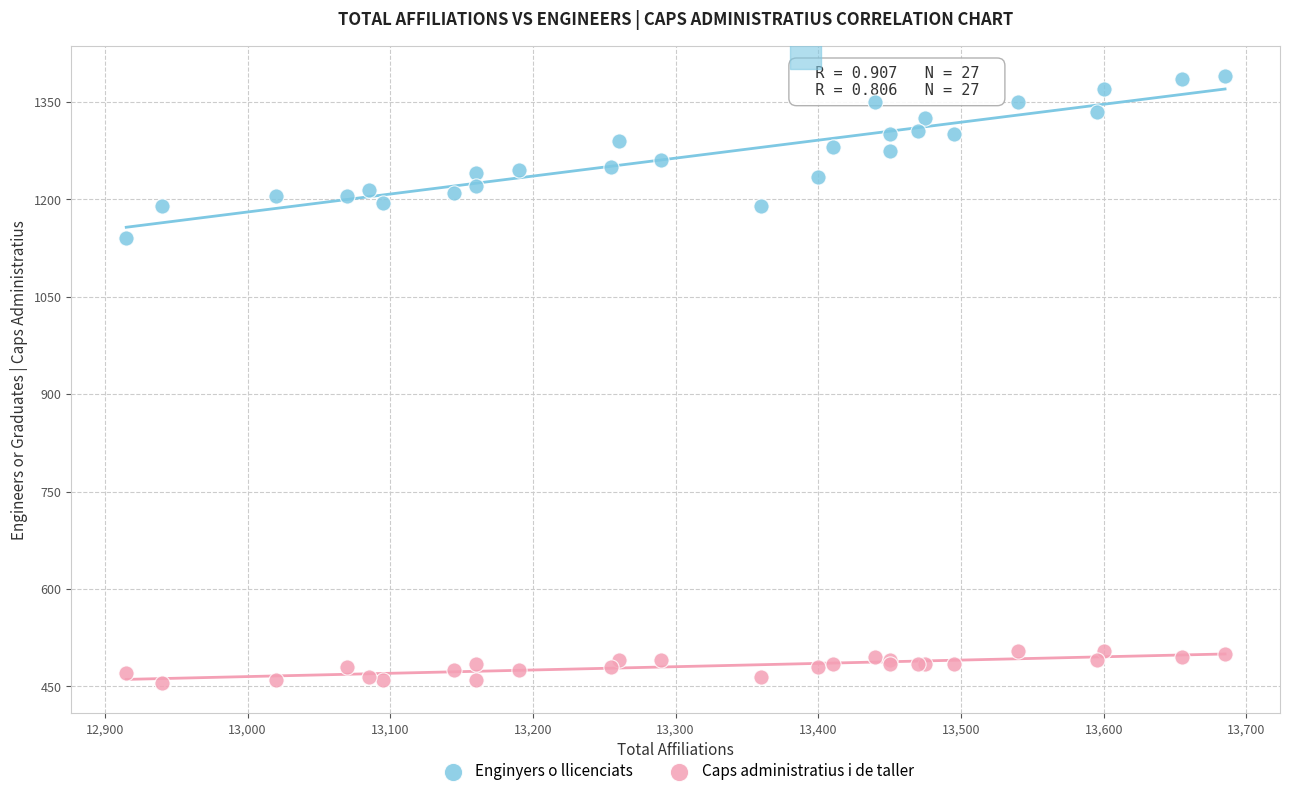

What are all the series names shown in the legend?

Enginyers o llicenciats, Caps administratius i de taller